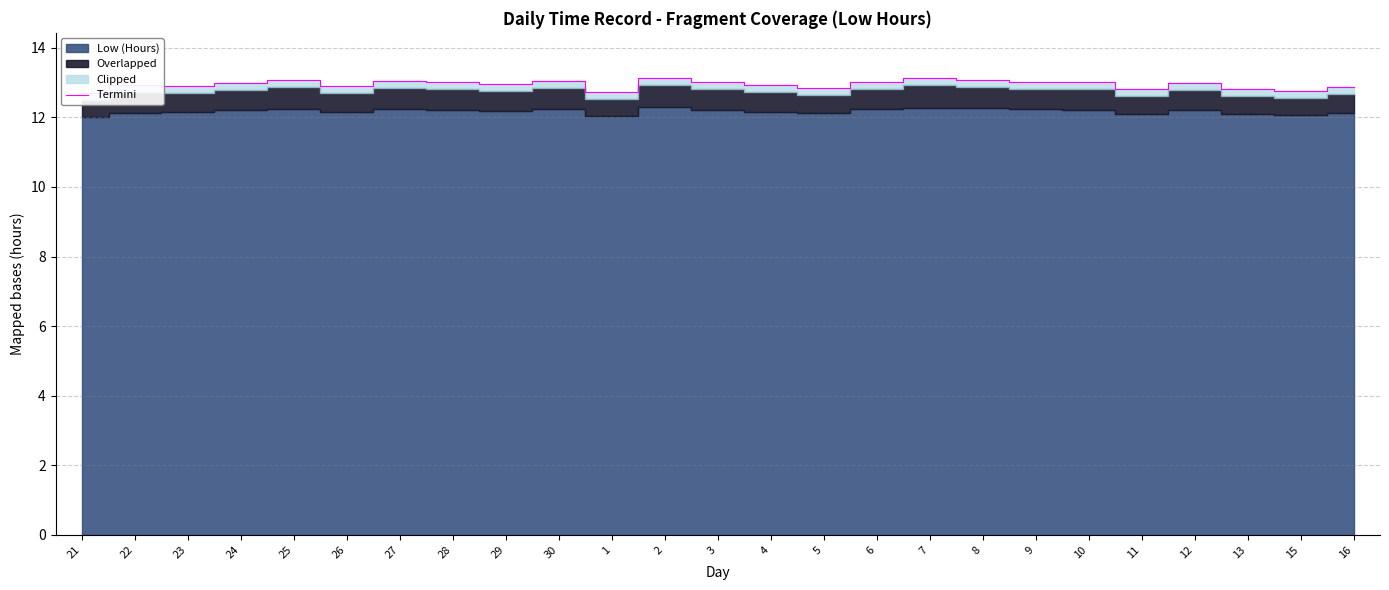

The chart shows a value of 21.4 at 2. True or false?

False